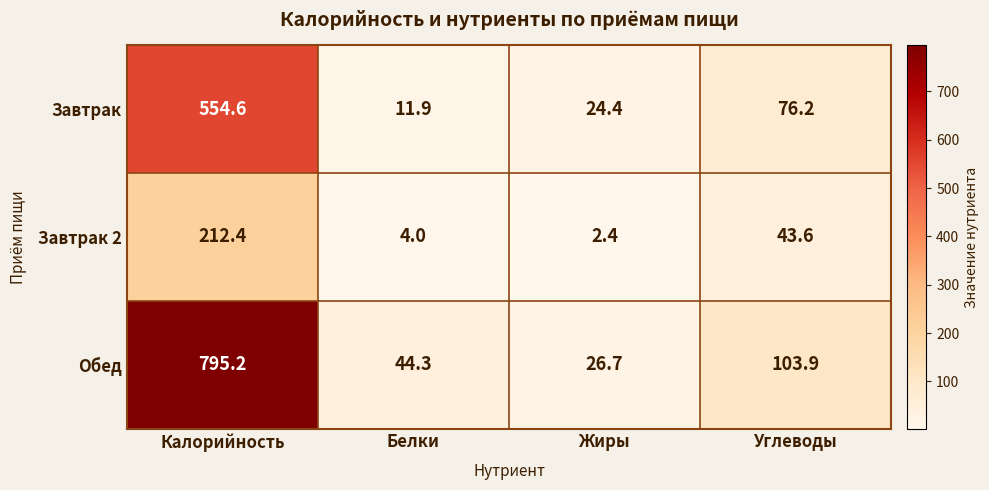

Which category has the lowest value across all series?

Жиры